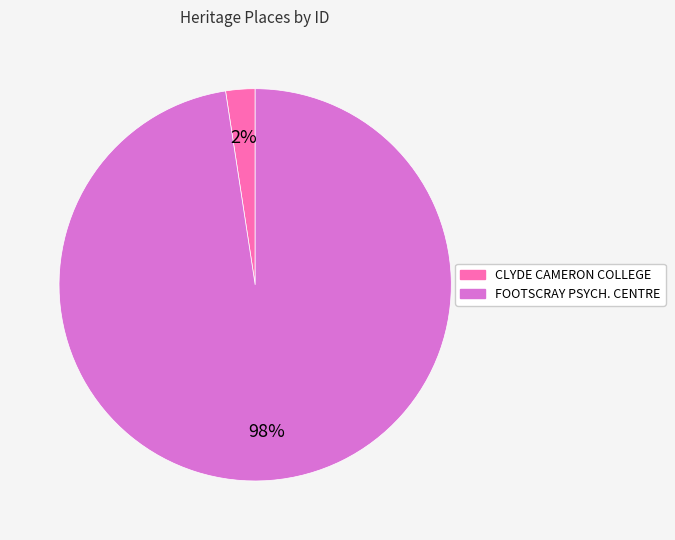

To the nearest percent, what is the average slice percentage?

50%